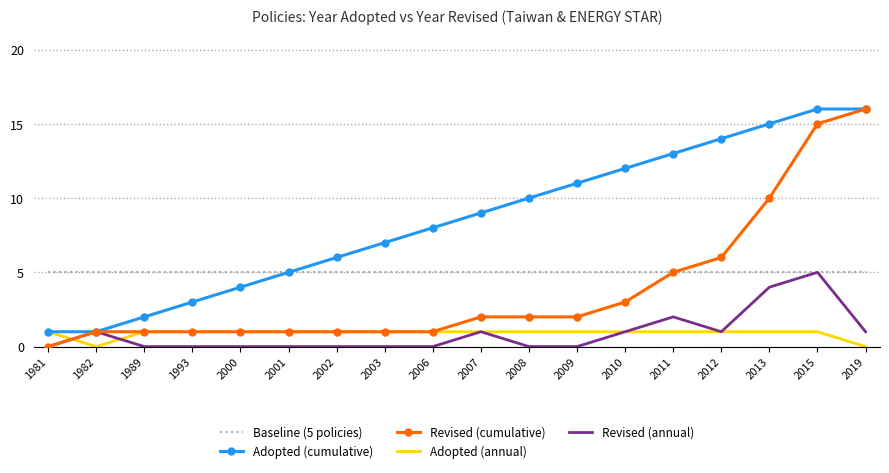

What is the average value of the Revised (cumulative) series?

4